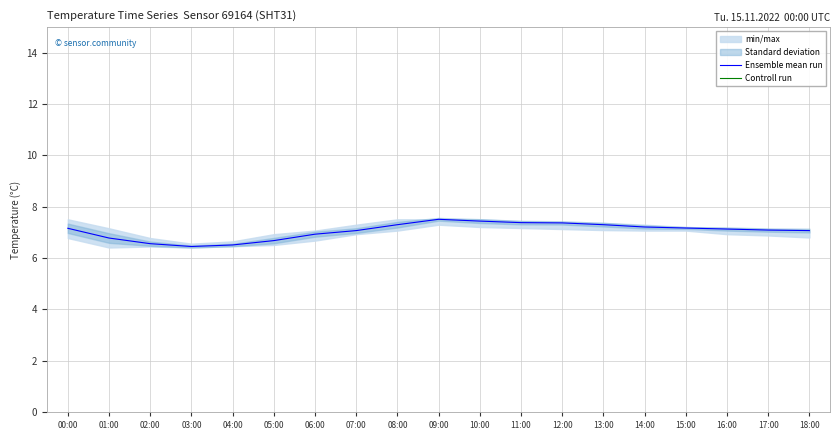

The Ensemble mean run series shows 9.9 at 11:00. True or false?

False